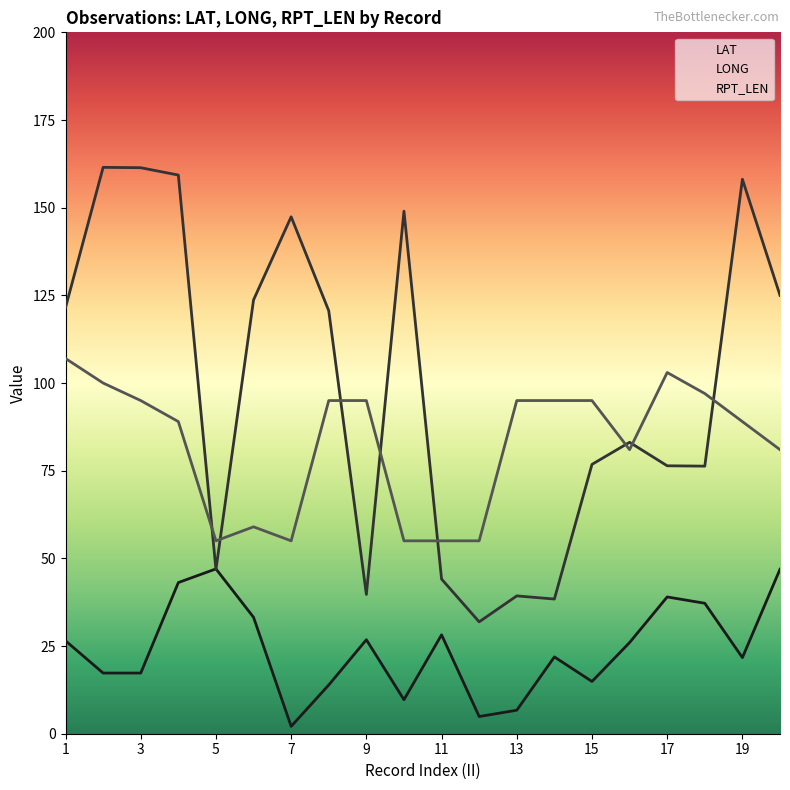

The LONG series shows 53.4 at 12. True or false?

False